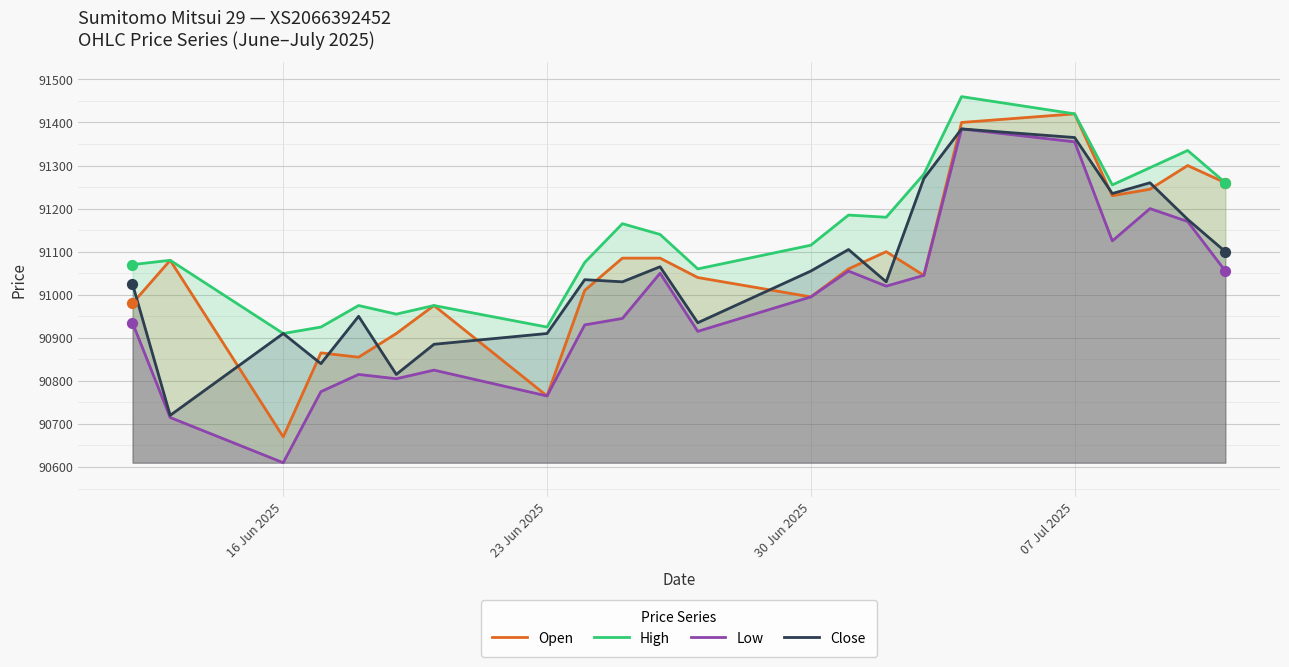

At how many categories does at least one series exceed 91267?

5